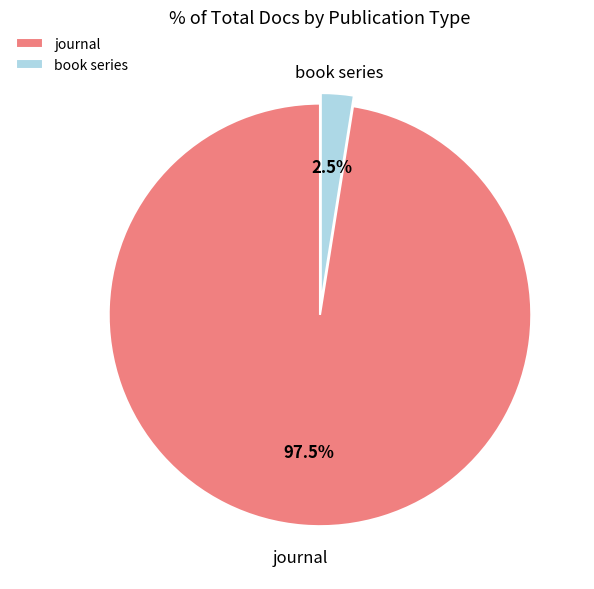

Rank the categories by value from lowest to highest.

book series, journal